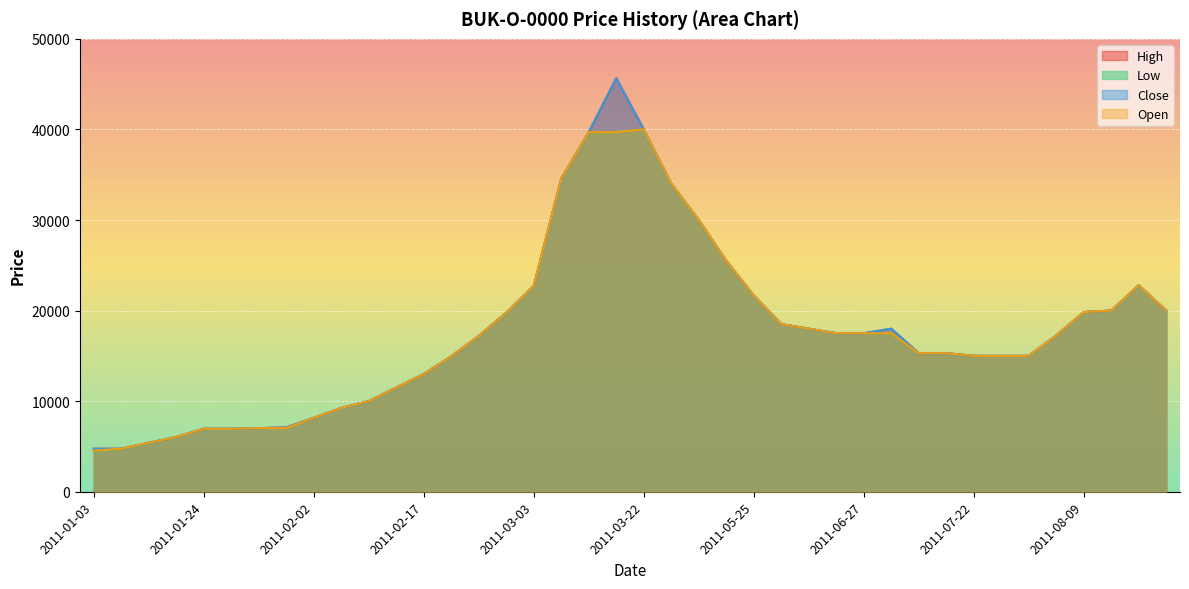

What value does the Low series have at 2011-02-01, to the nearest 10?

7020